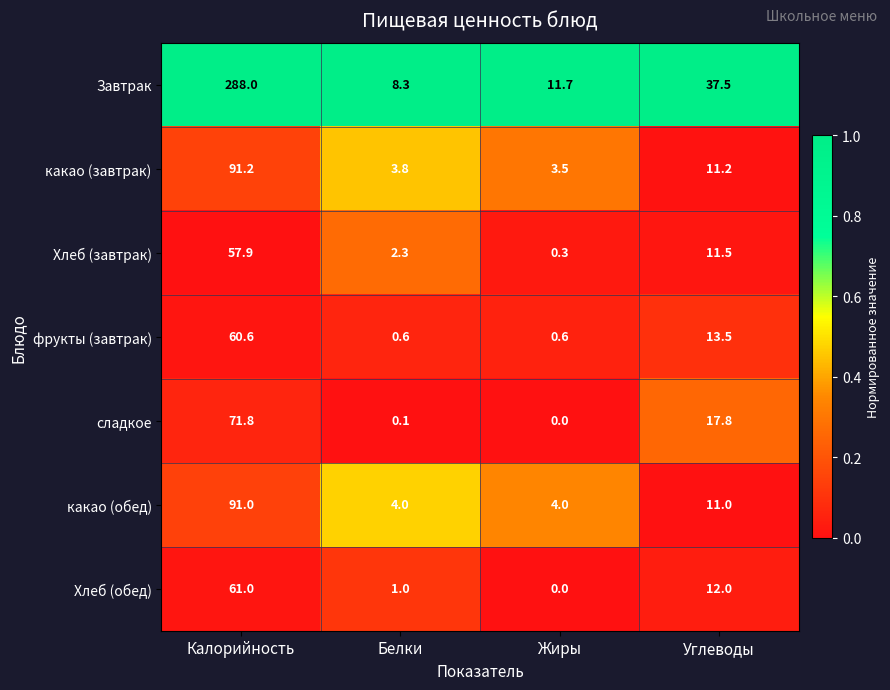

What is the total value across all series at Белки?

20.1